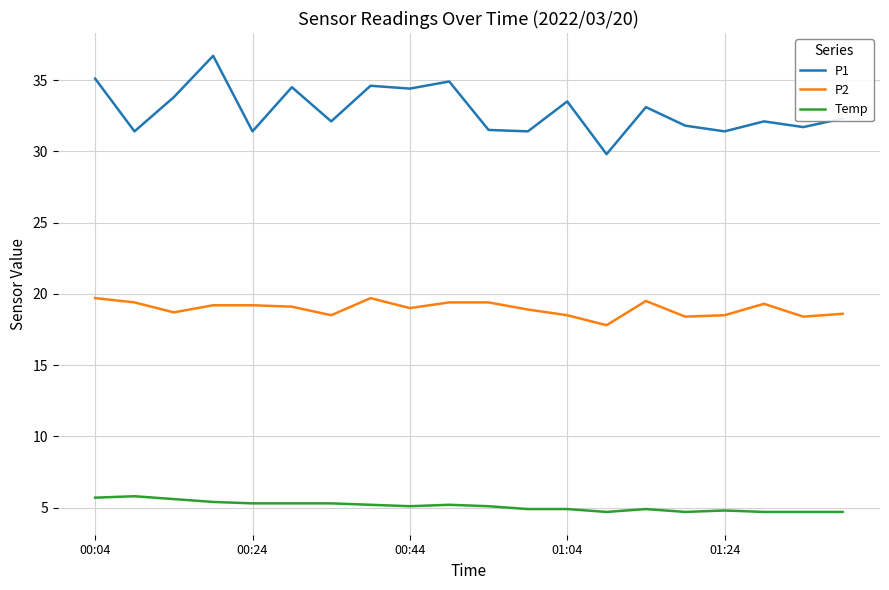

What is the sum of all P1 values?

657.5